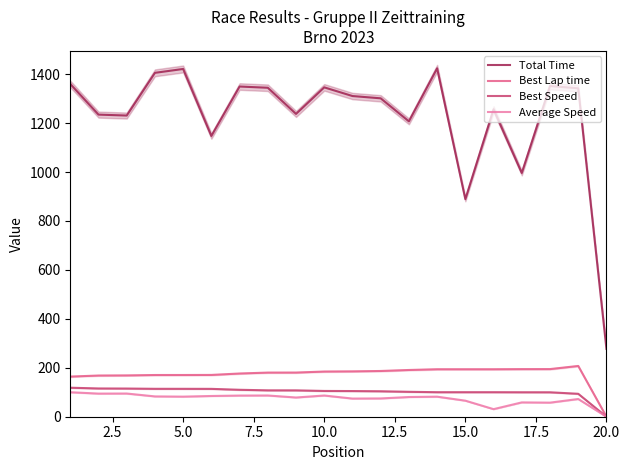

What is the difference between the maximum and second lowest values in the Best Lap time series?

43.4